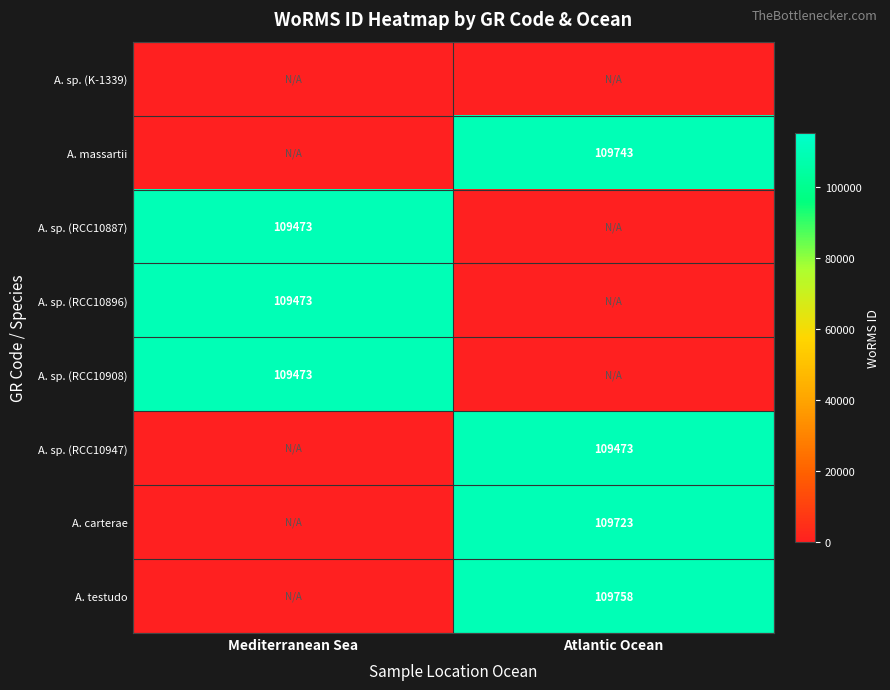

Is it true that A. sp. (RCC10896) equals 109473 at Mediterranean Sea?

True